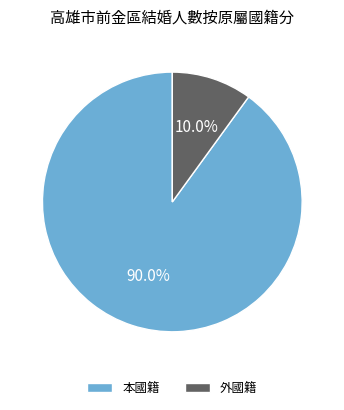

How many slices are in this pie chart?

2